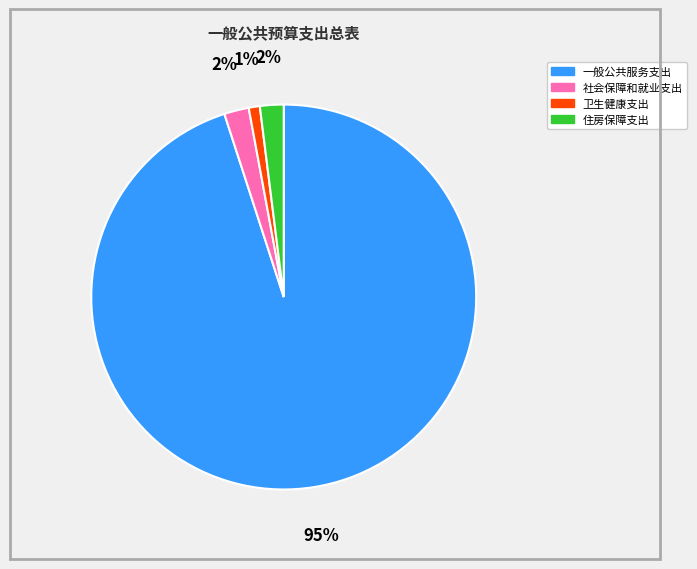

Which slice is the largest?

一般公共服务支出